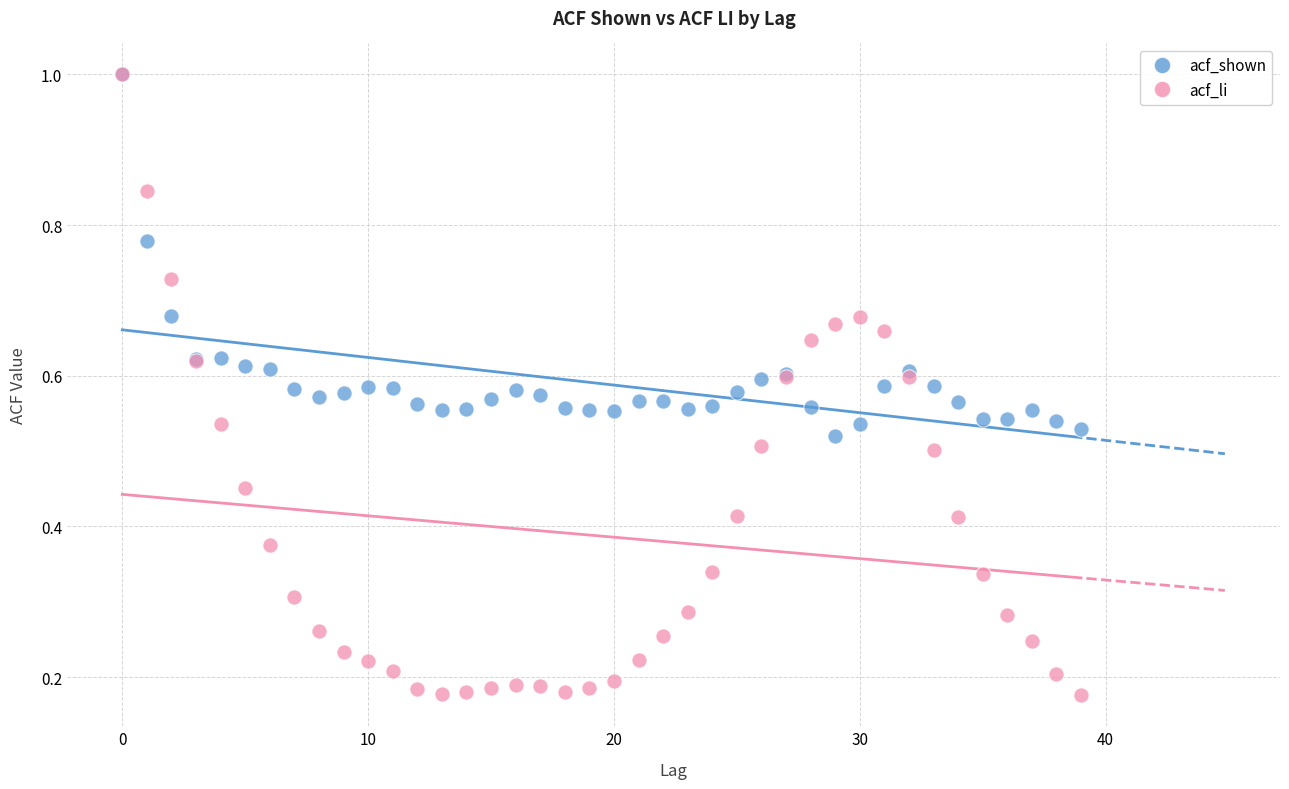

Which series has the largest Y range (max minus min)?

acf_li